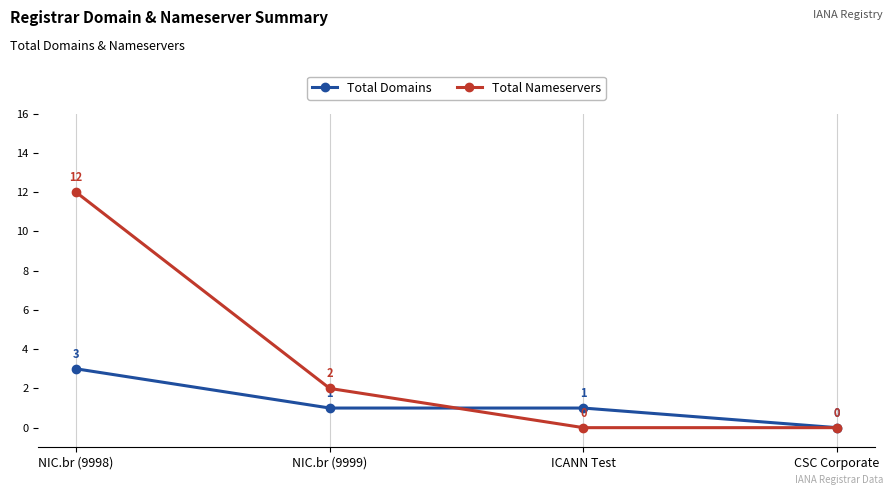

What is the value of the Total Domains point at the 3rd from the left?

1